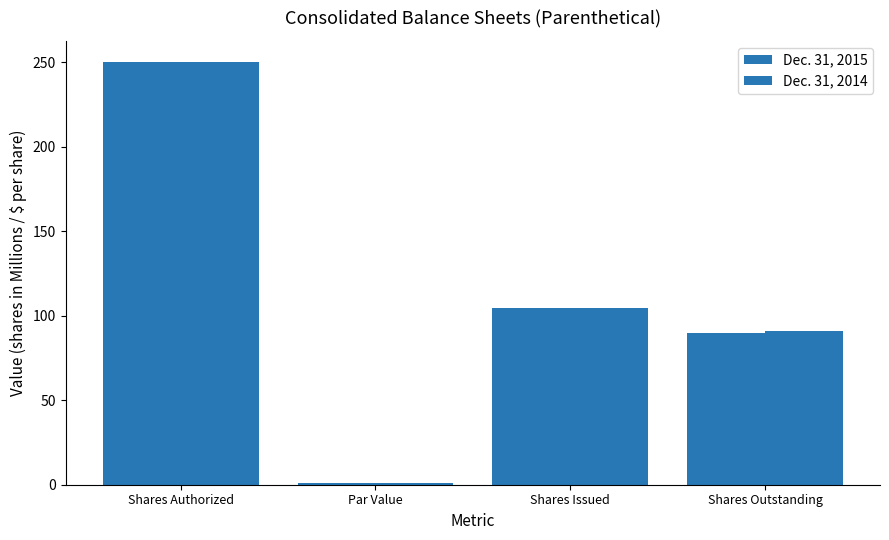

How many series are shown in this chart?

2